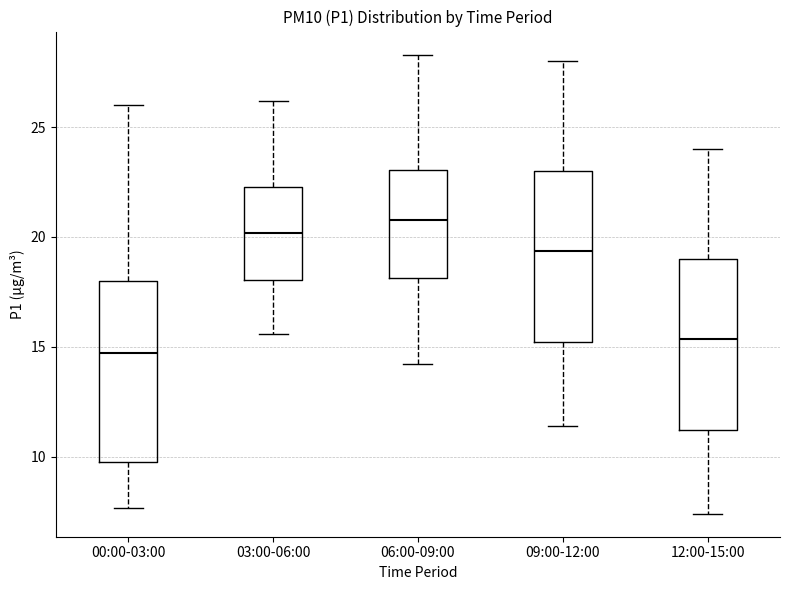

Reading left to right, transcribe this box plot: for each box, give where its median line is, the range the box spans, and where its two whiskers end, as read against the y-axis. The values are not printed on the chart, so give them approximately, as read against the axis.

00:00-03:00: median 14.5, box 10.0 to 18.0, whiskers 7.5 to 26.0
03:00-06:00: median 20.0, box 18.0 to 22.5, whiskers 15.5 to 26.0
06:00-09:00: median 21.0, box 18.0 to 23.0, whiskers 14.0 to 28.5
09:00-12:00: median 19.5, box 15.0 to 23.0, whiskers 11.5 to 28.0
12:00-15:00: median 15.5, box 11.0 to 19.0, whiskers 7.5 to 24.0